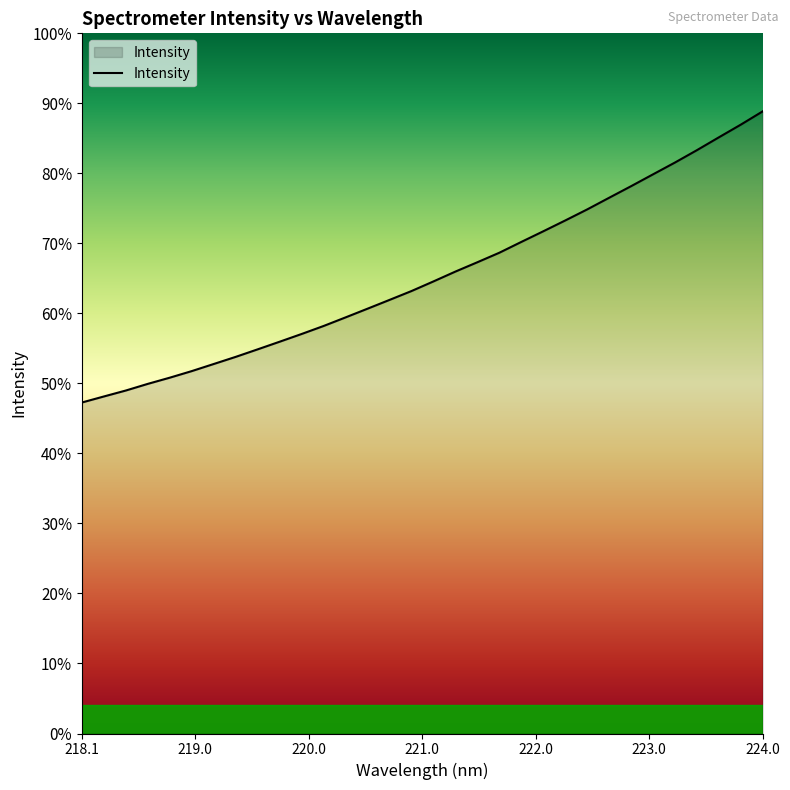

Is this an area chart (filled region under the line)?

Yes